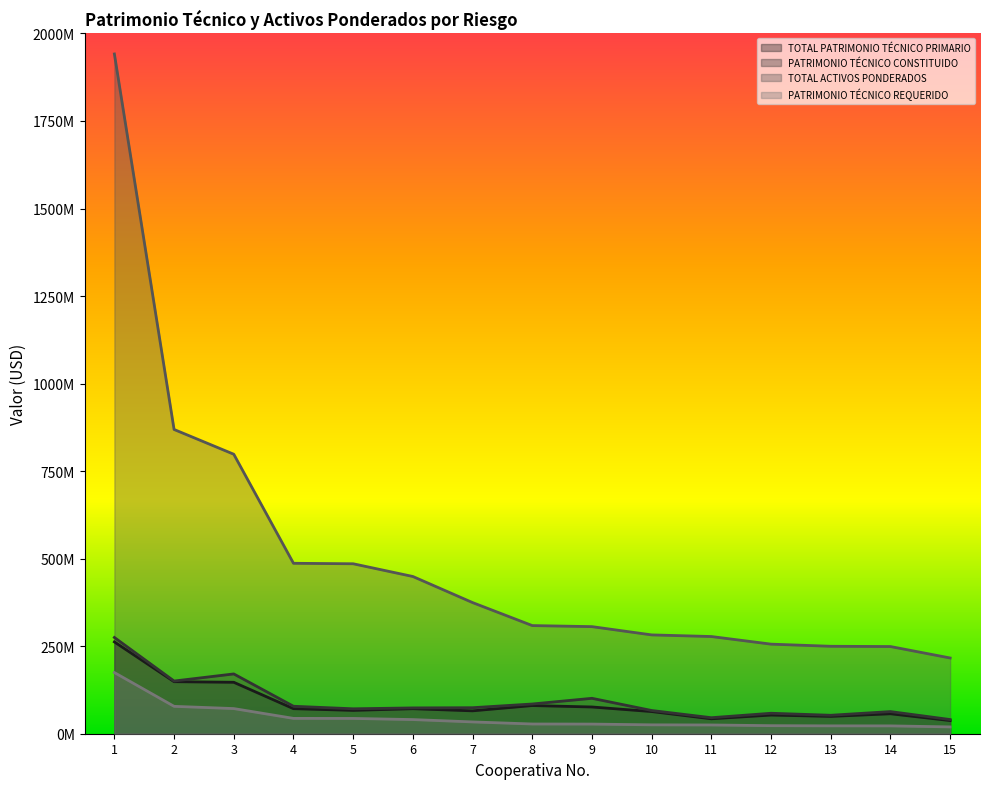

Which series changed the most between 8 and 15?

TOTAL ACTIVOS PONDERADOS